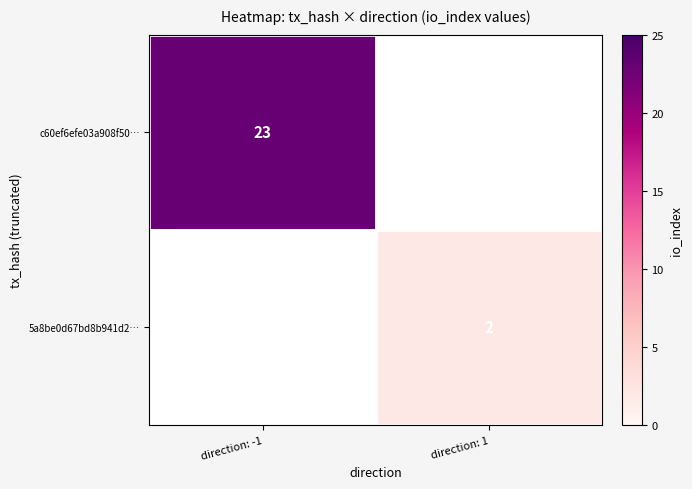

What is the smallest value displayed?

2.0